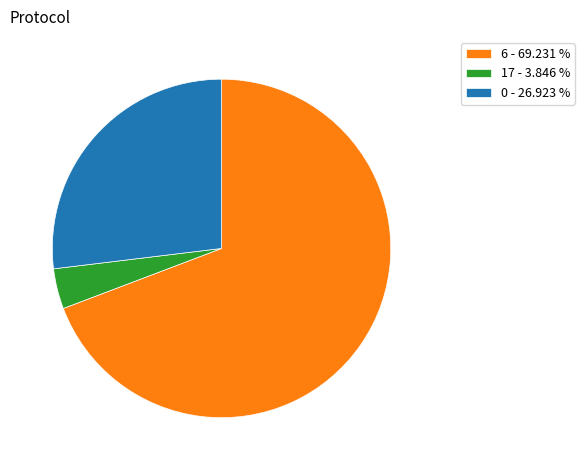

How many segments does this pie chart have?

3